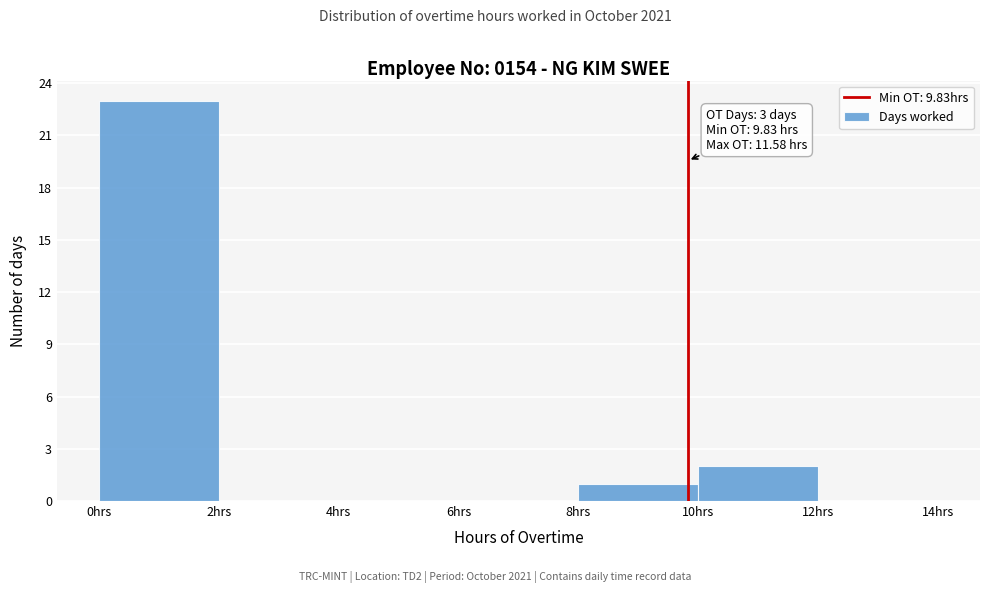

Over which range of the x-axis is the bar tallest?

0 to 2